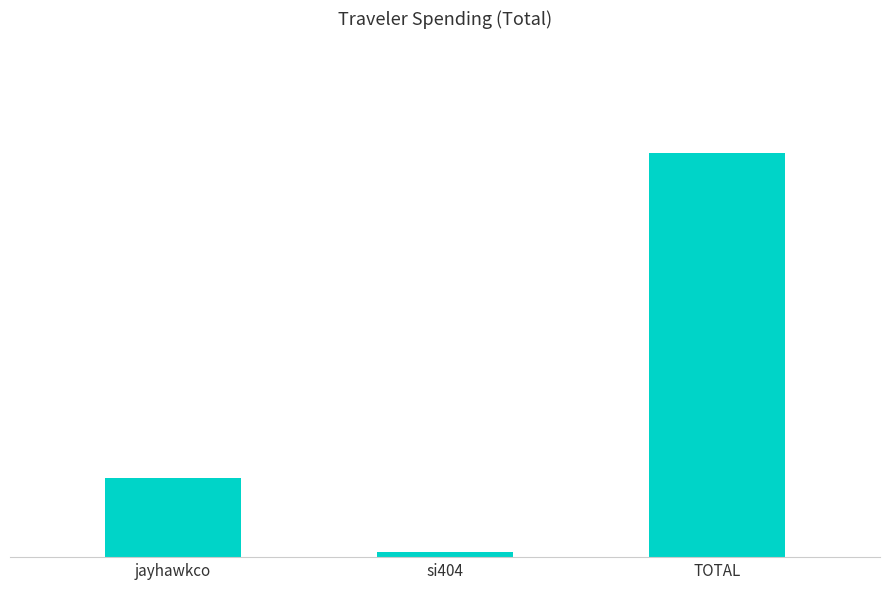

What is the label of the 3rd bar from the left?

TOTAL